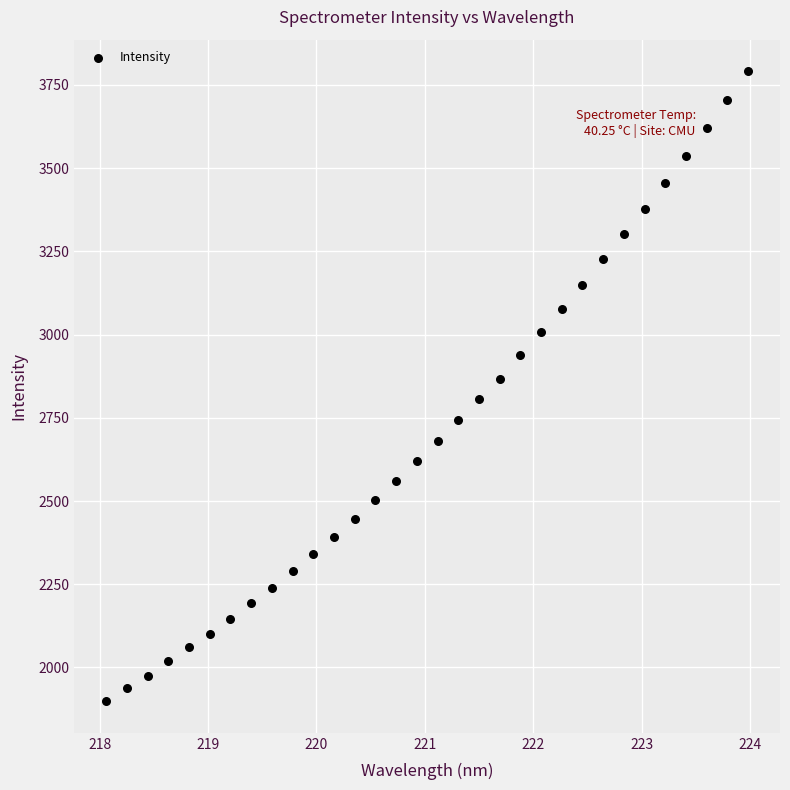

What is the range of X values (max minus min)?

5.9